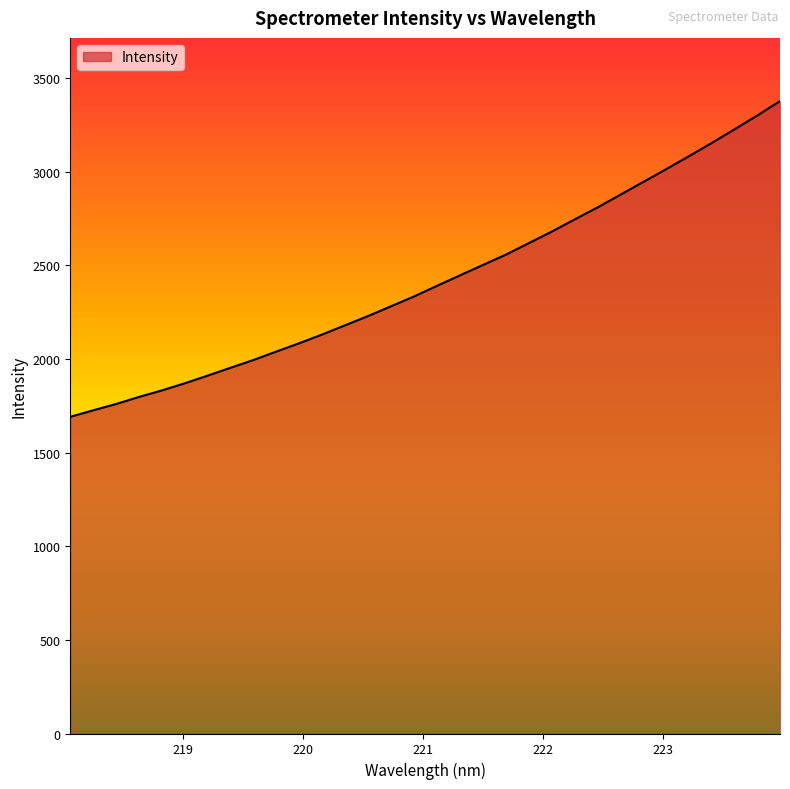

What is the greatest value displayed?

3376.1